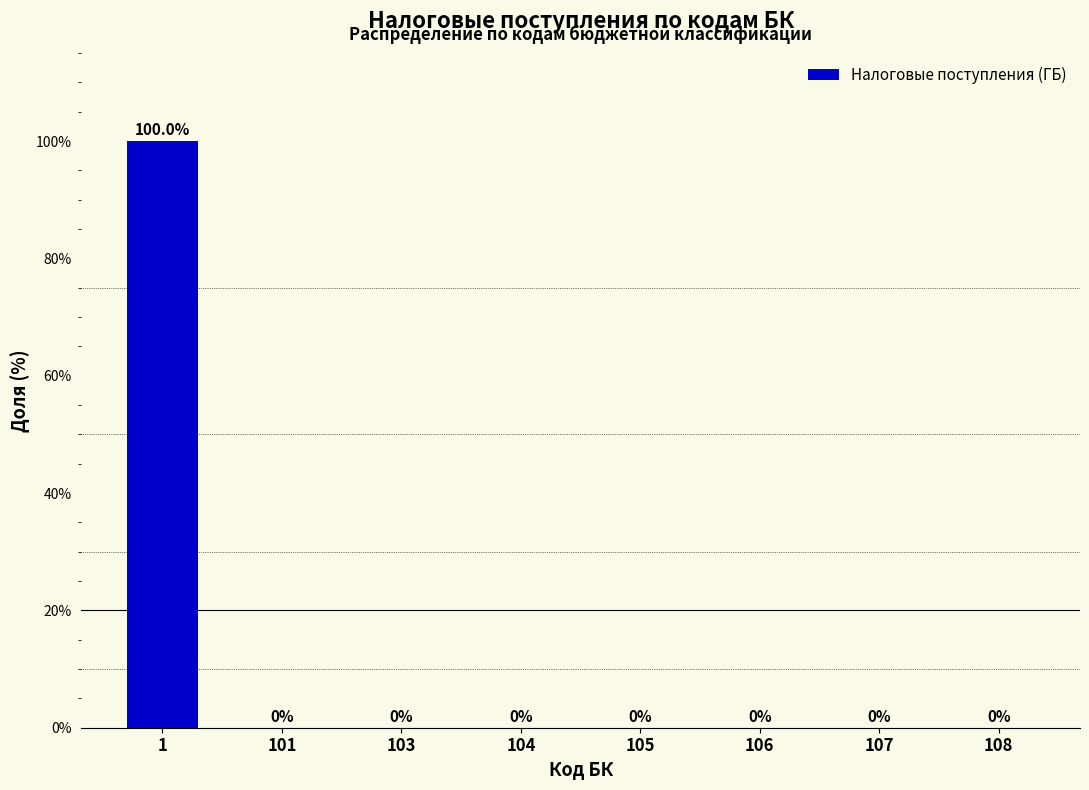

Reading left to right, list all the values displayed in this chart.

1=100	101=0	103=0	104=0	105=0	106=0	107=0	108=0